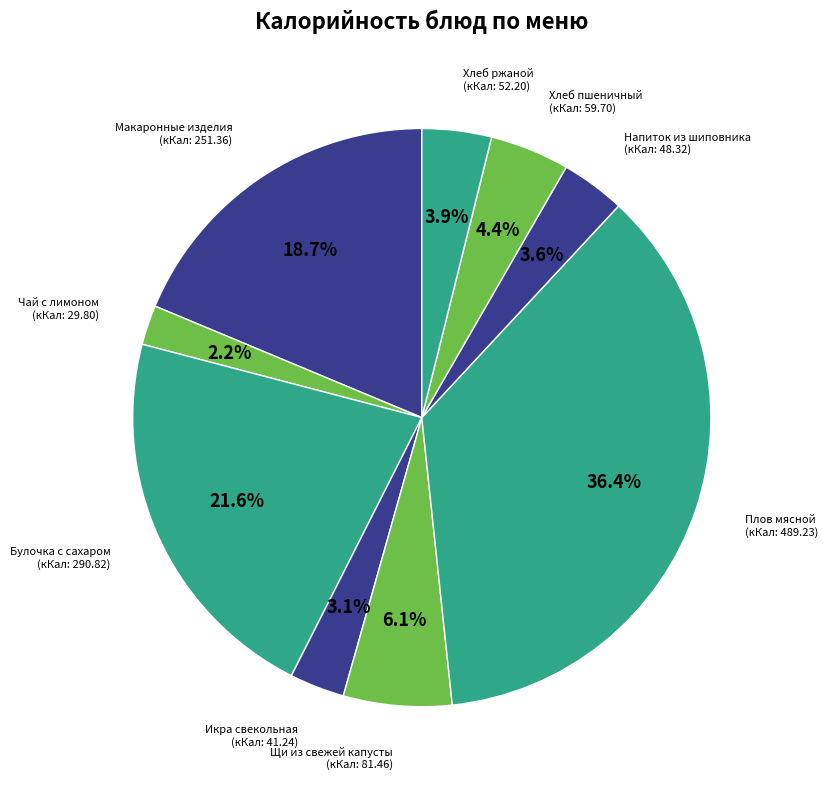

Count the number of slices in the pie.

9